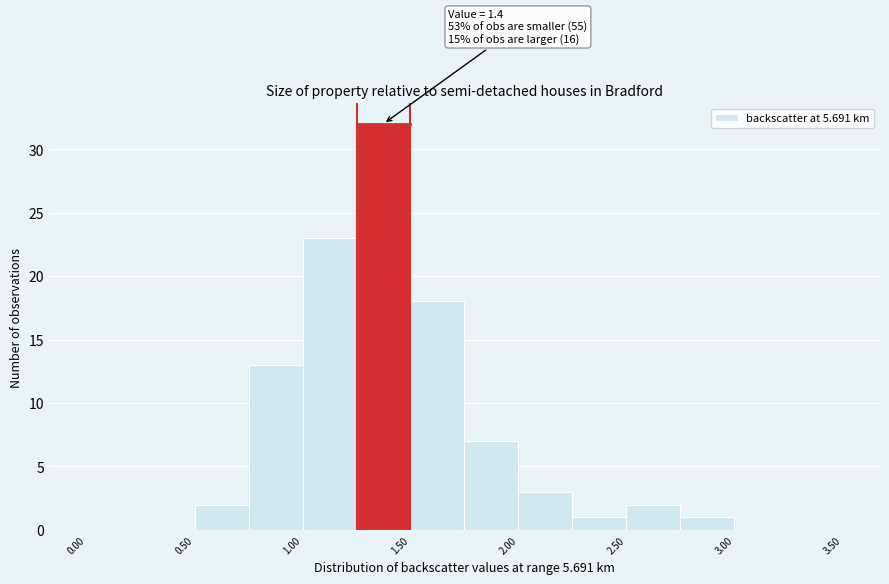

Which range on the x-axis has the tallest bar?

1.25 to 1.50